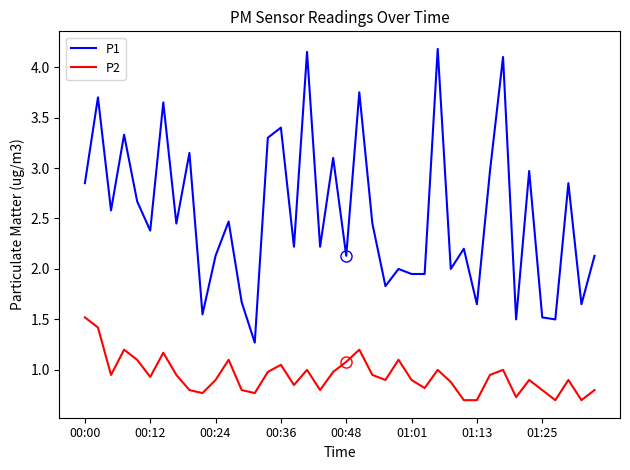

Rank the series by their maximum value, from highest to lowest.

P1, P2